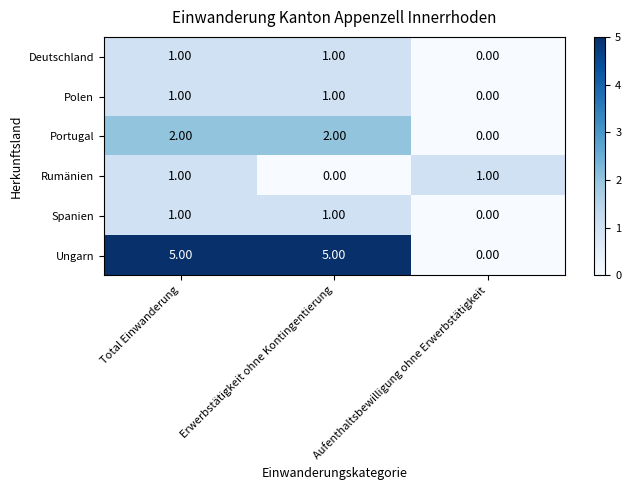

At which label does Deutschland reach its minimum?

Aufenthaltsbewilligung ohne Erwerbstätigkeit